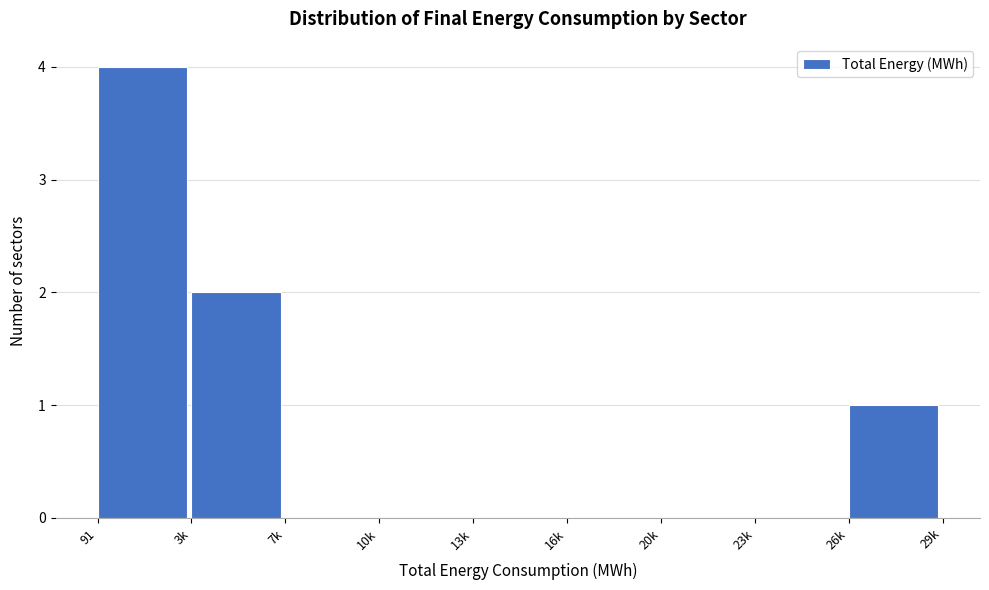

Reading left to right, extract all data points from this chart.

91=4	3k=2	7k=0	10k=0	13k=0	16k=0	20k=0	23k=0	26k=1